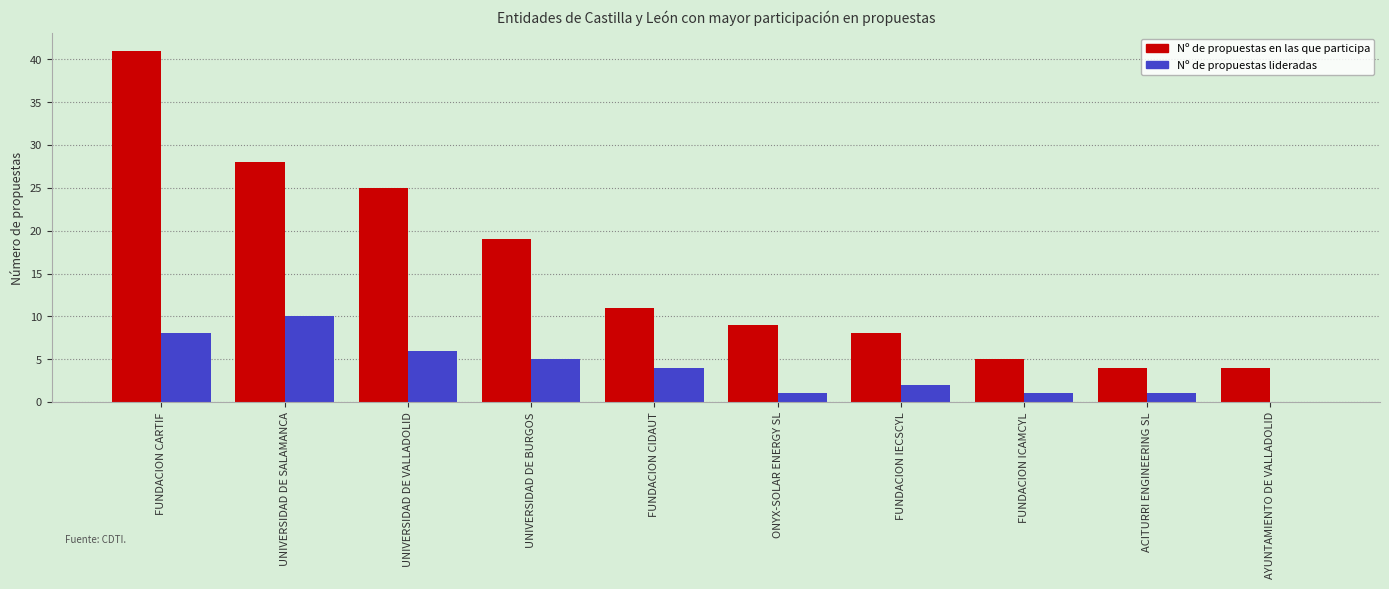

How many data points does each series have?

10